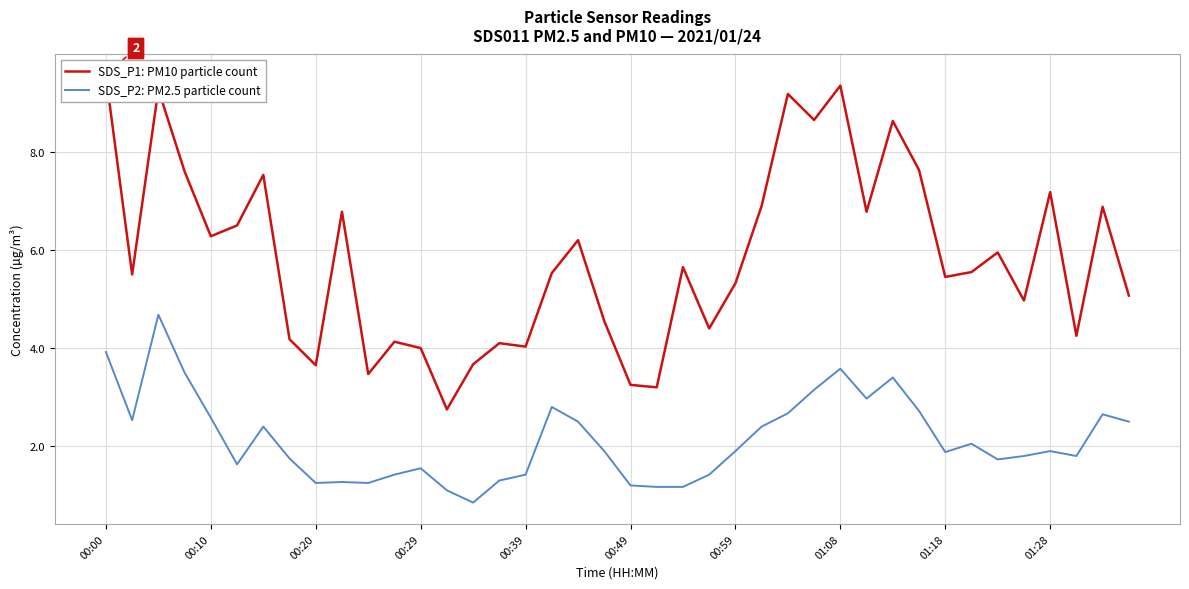

Is it true that SDS_P2: PM2.5 particle count equals 1.9 at 01:18?

True